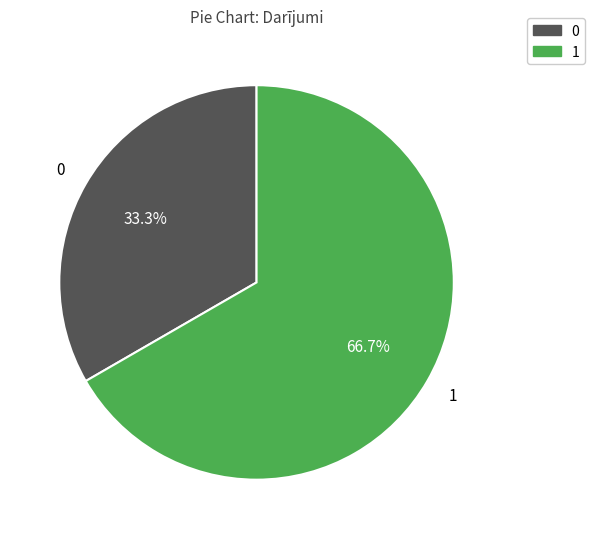

Is there any slice that represents more than half of the pie?

Yes